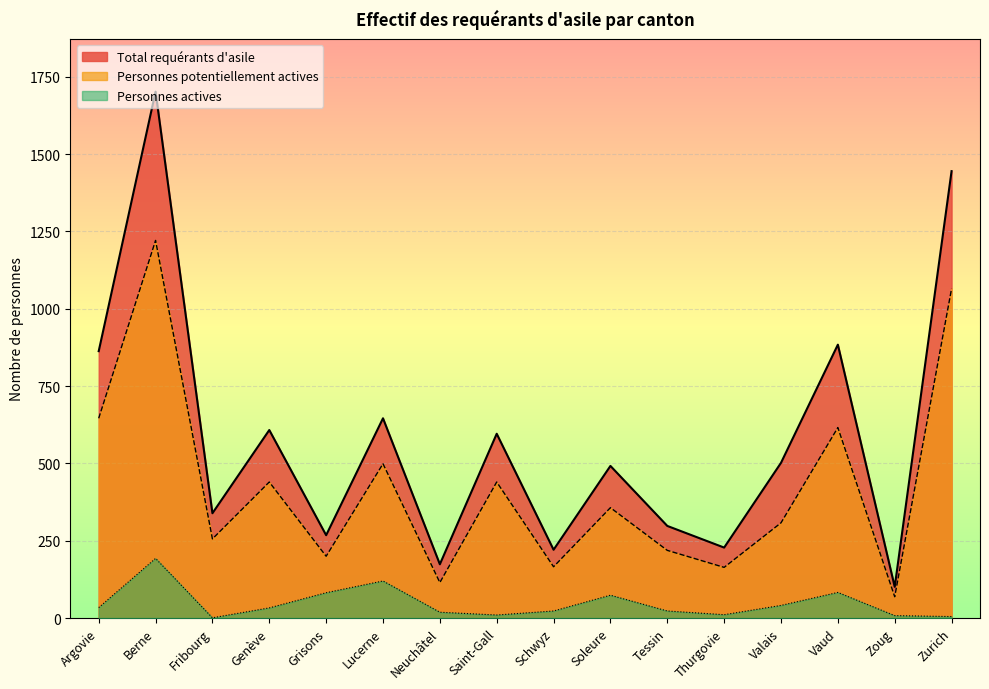

What is the label of the 5th point from the right?

Thurgovie